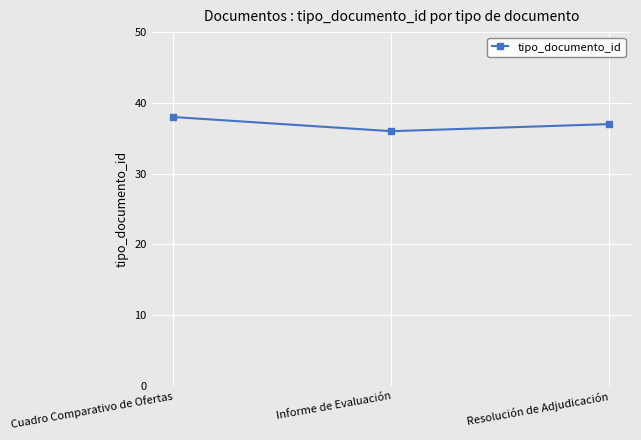

Reading left to right, extract all data points from this chart.

Cuadro Comparativo de Ofertas=38	Informe de Evaluación=36	Resolución de Adjudicación=37